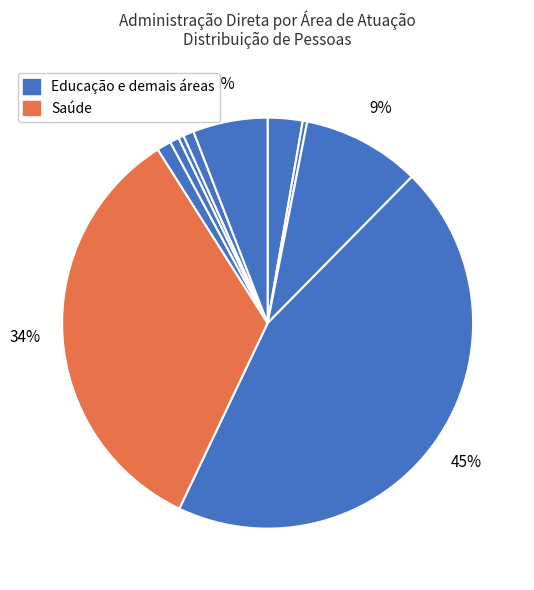

How many segments does this pie chart have?

10